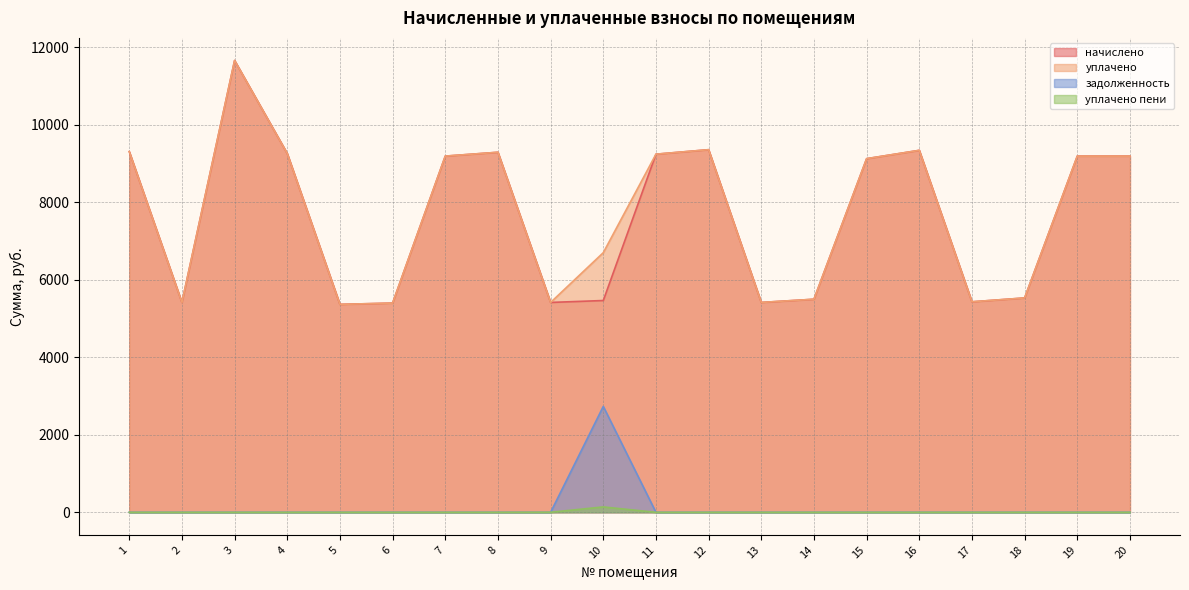

What is the spread (max minus min) of values at 6?

5398.6